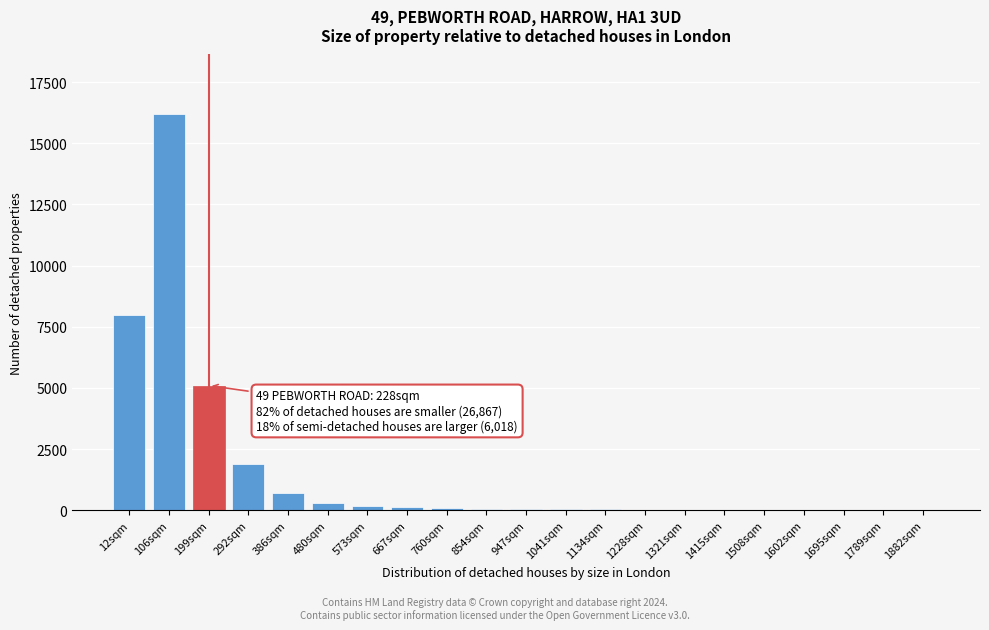

What is the maximum value shown in the chart?

16200